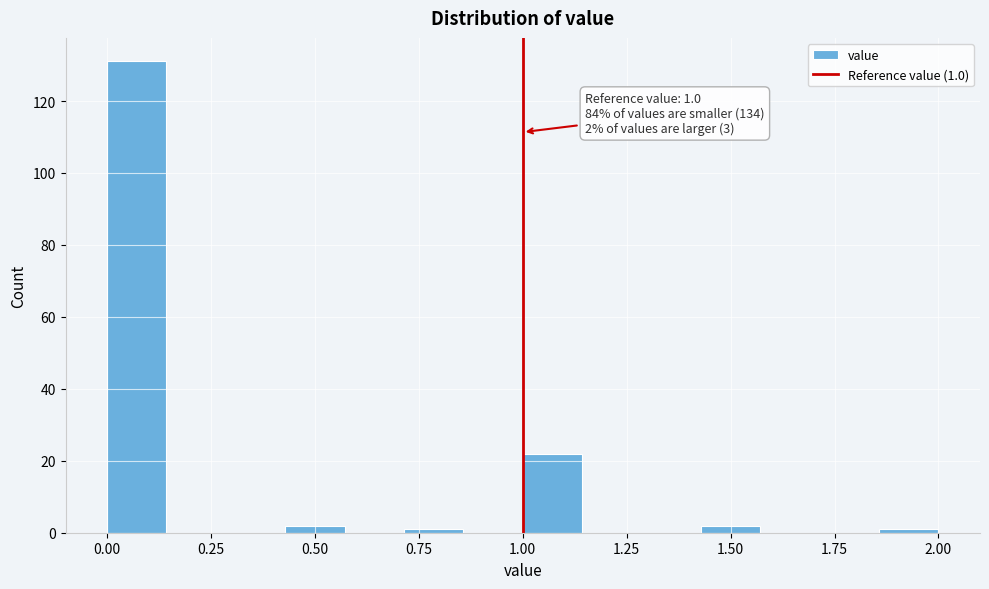

Read against the x-axis, roughly where is the centre of the tallest bar?

0.05